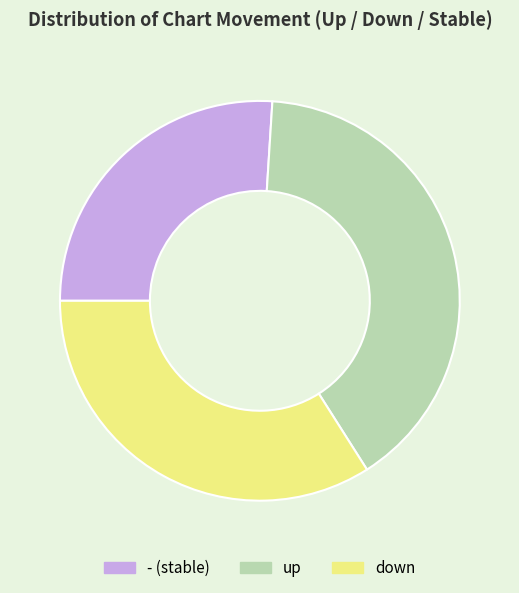

Which slice is the largest?

up